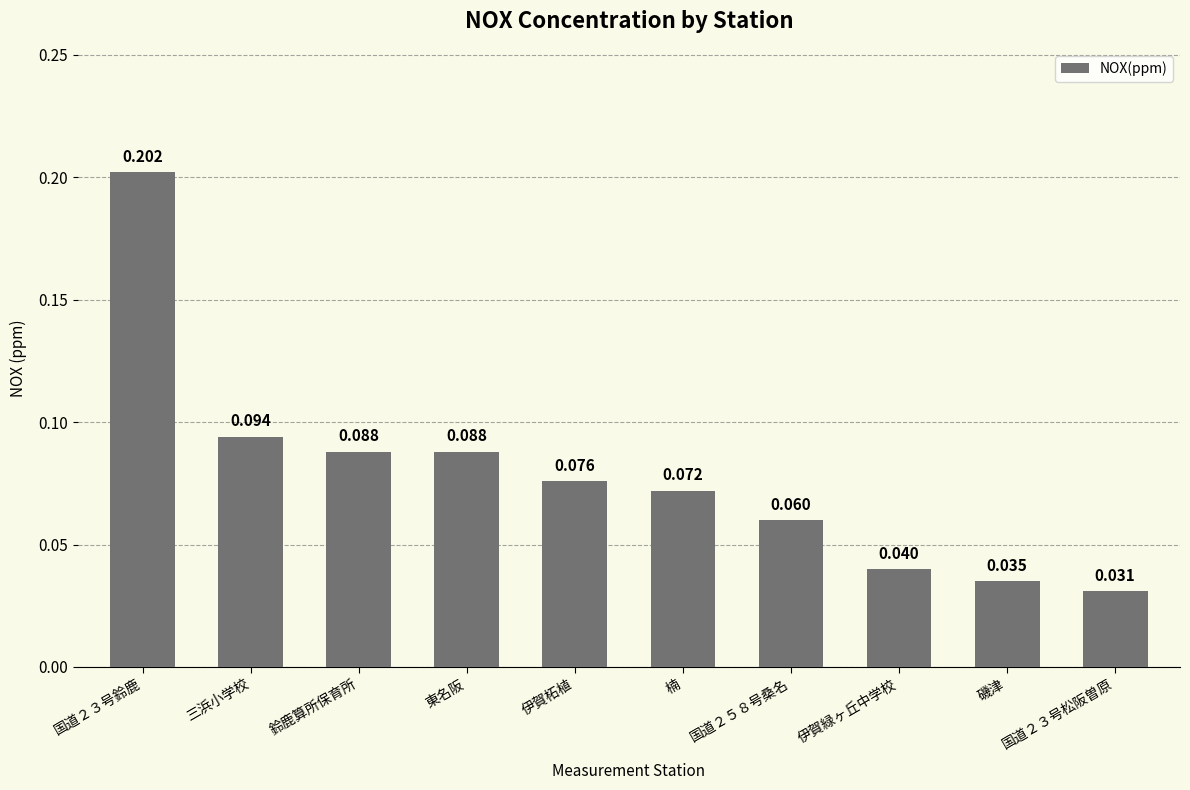

Which label corresponds to the smallest value in the chart?

国道２３号松阪曽原